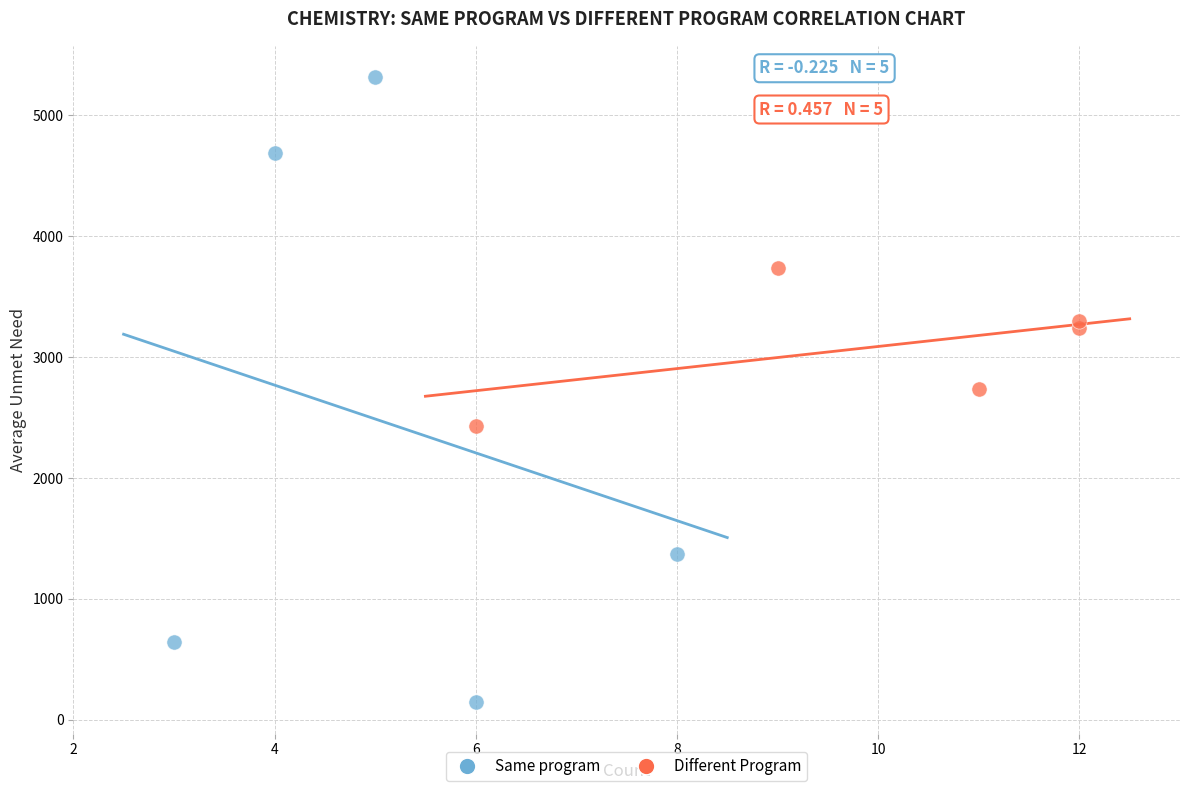

Which series has the largest Y range (max minus min)?

Same program